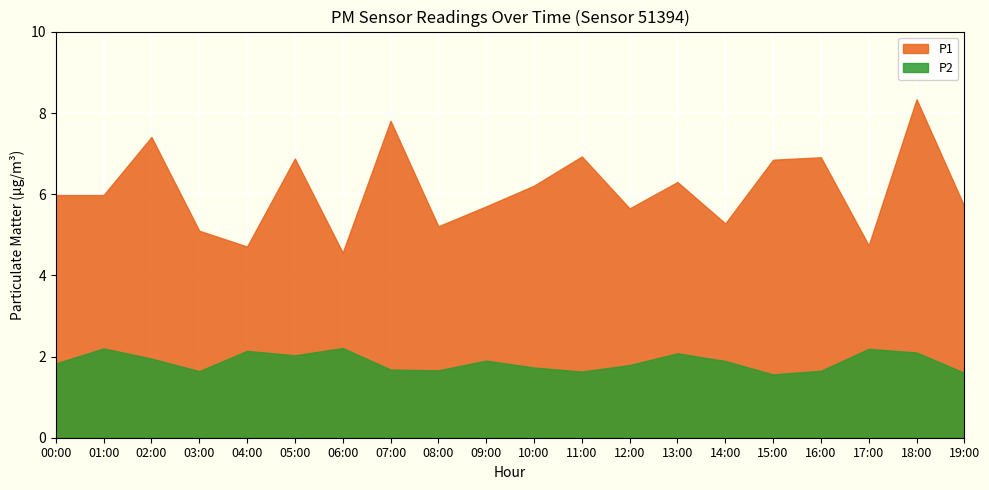

What is the approximate value of P2 at 13:00?

2.1